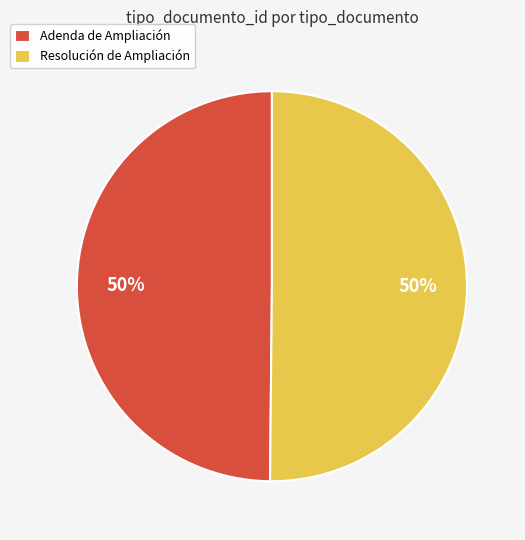

To the nearest percent, what percentage of the pie is Resolución de Ampliación?

50%